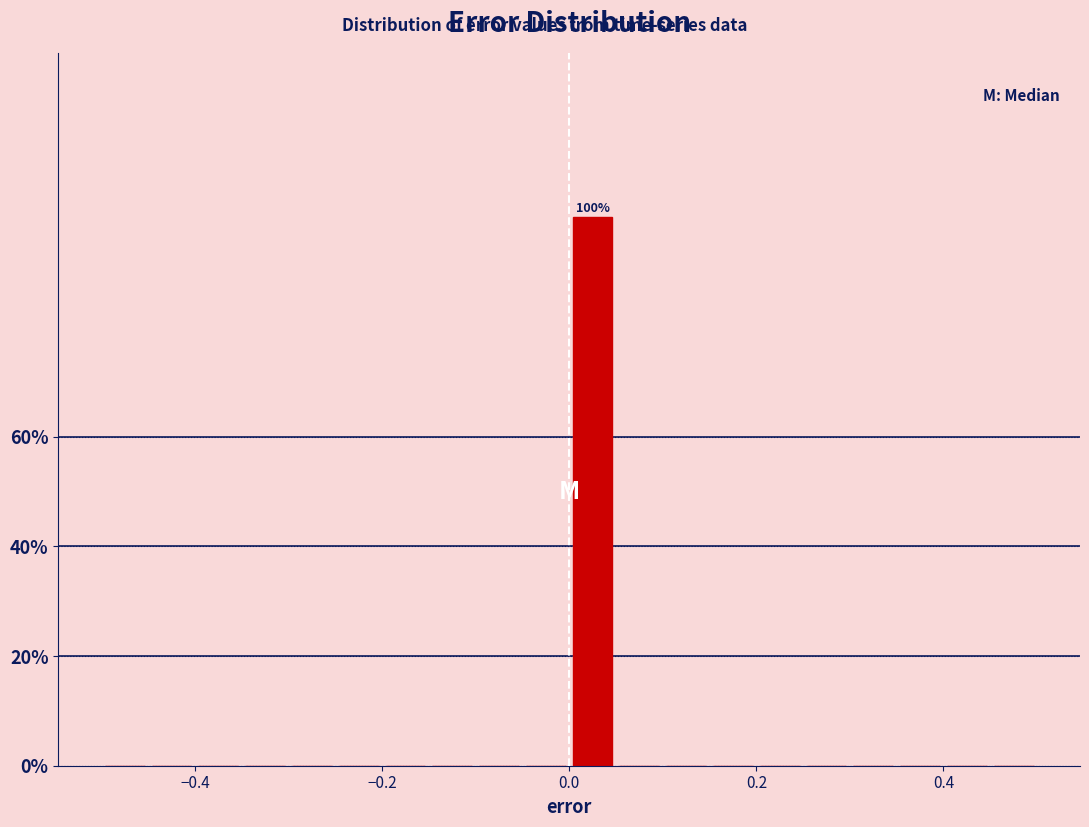

Read against the x-axis, roughly where is the centre of the tallest bar?

0.02